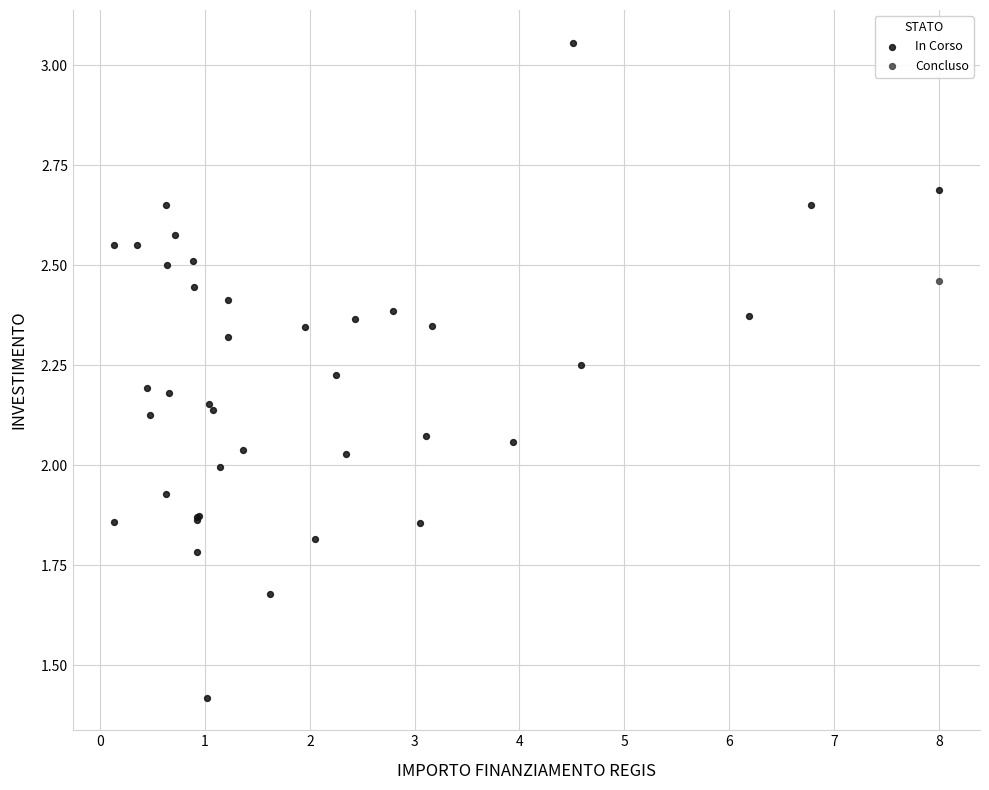

What are all the series names shown in the legend?

In Corso, Concluso